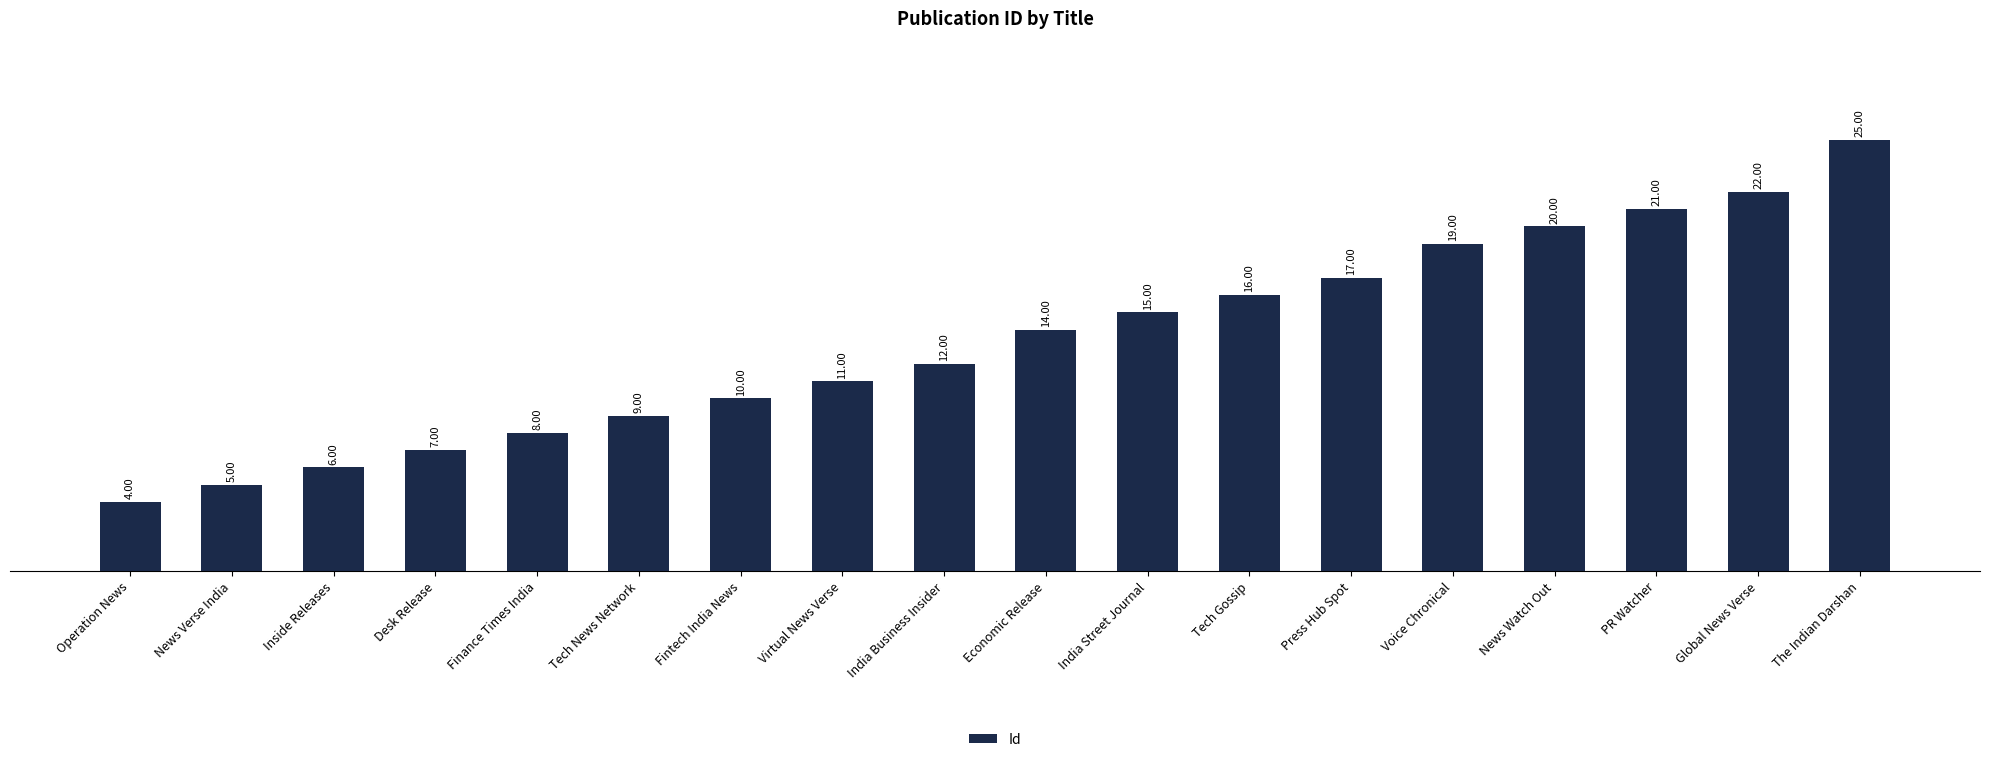

Which label corresponds to the largest value in the chart?

The Indian Darshan